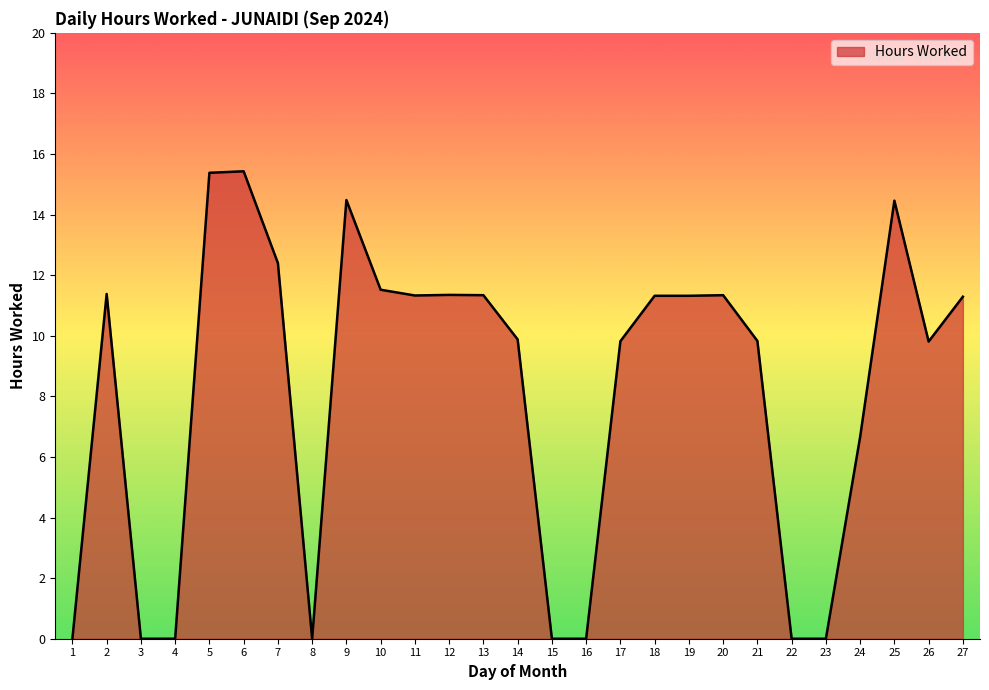

What is the difference between the second highest and second lowest values?

15.4